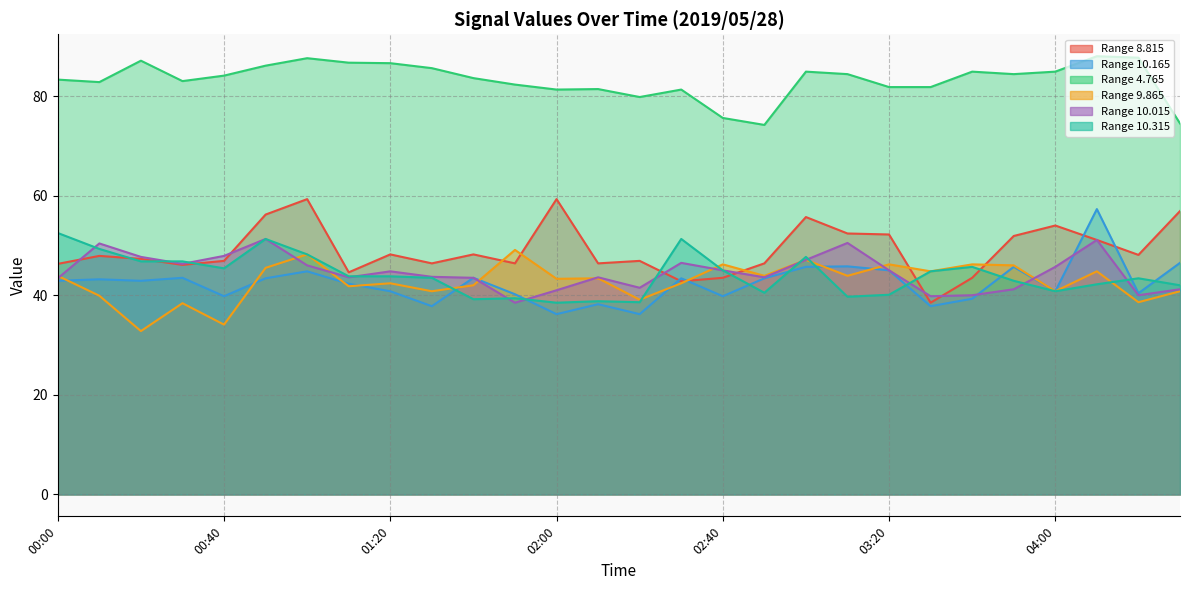

How many data points in 9.865 are above 43?

15